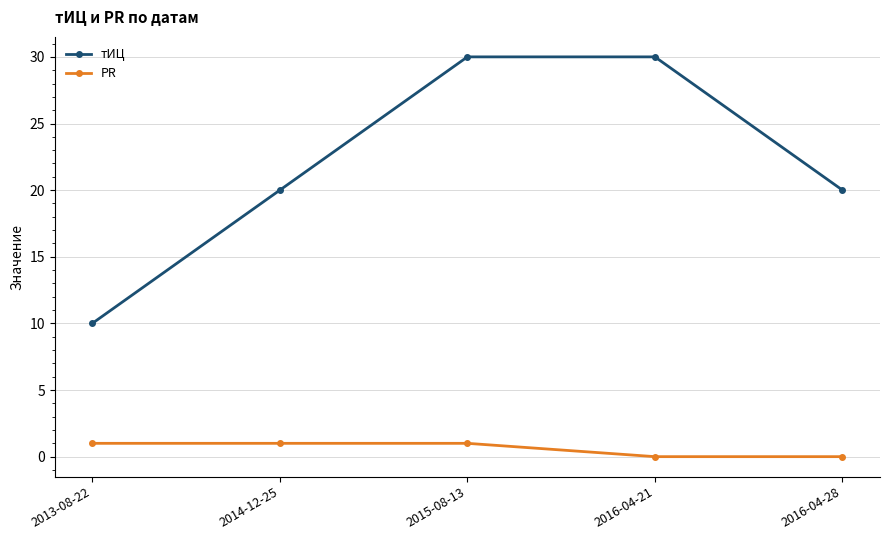

The PR series shows 2 at 2015-08-13. True or false?

False